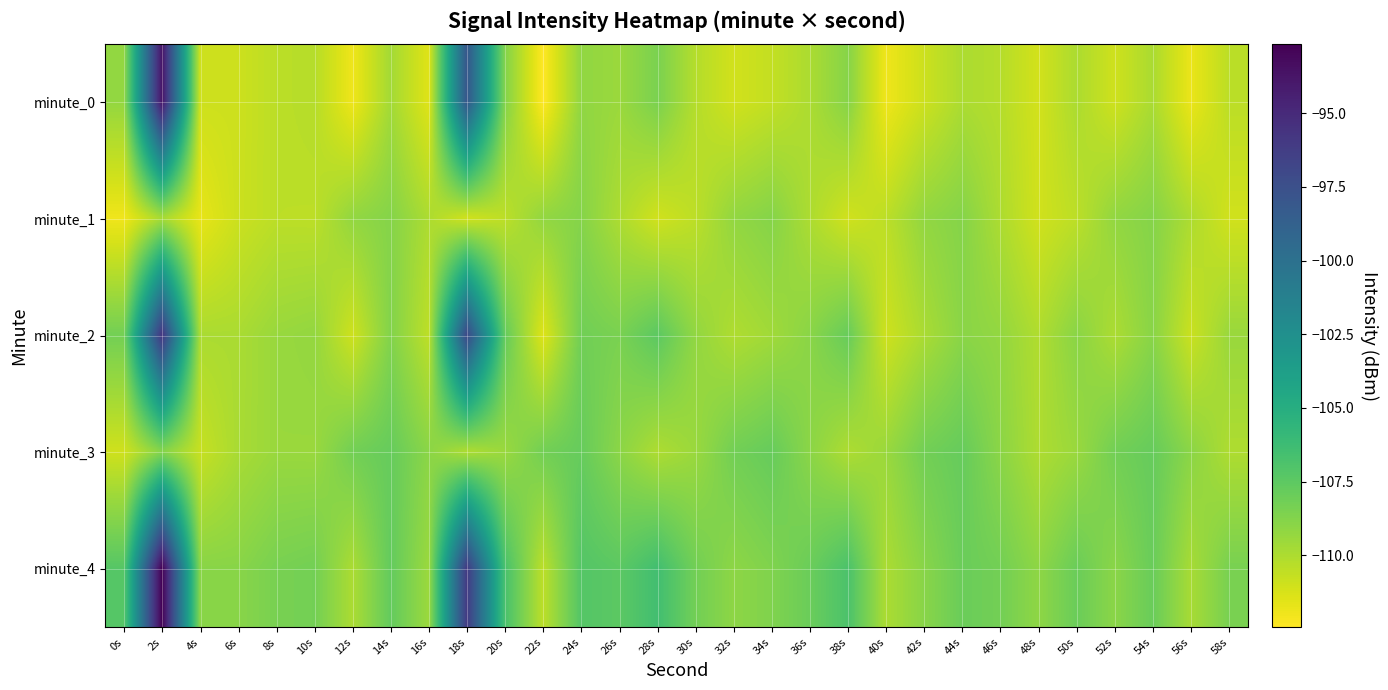

How many data points does each series have?

30